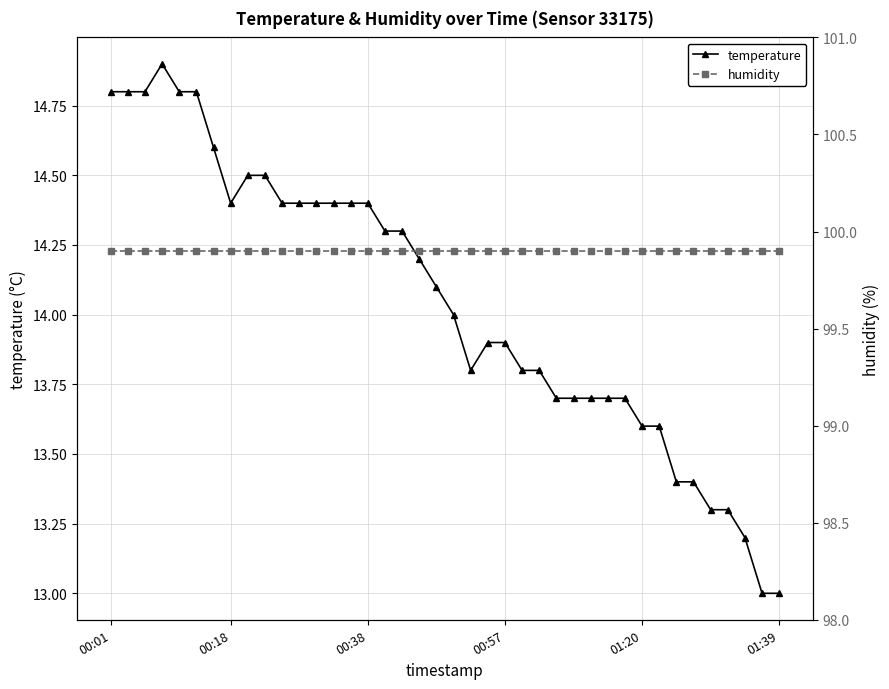

What is the total value across all series at 27?

113.6